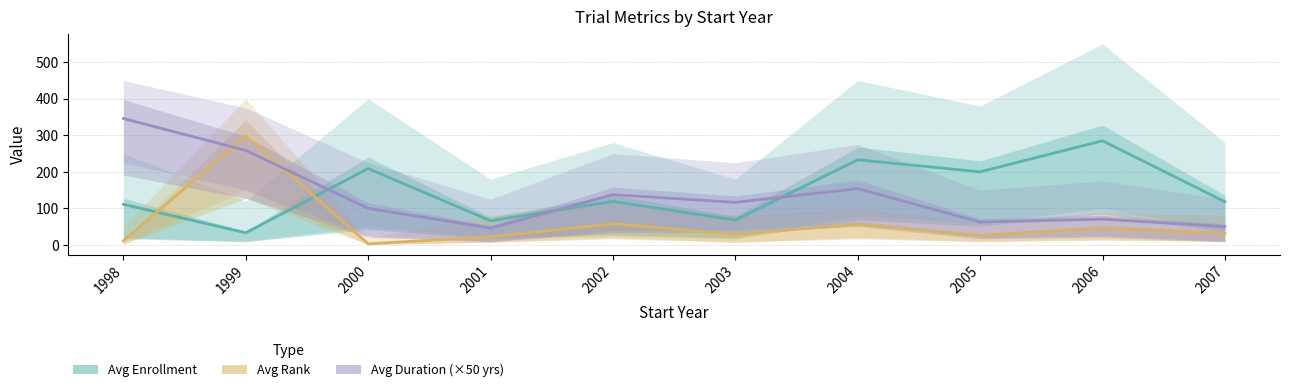

Which series has the largest total across all categories?

Avg Enrollment